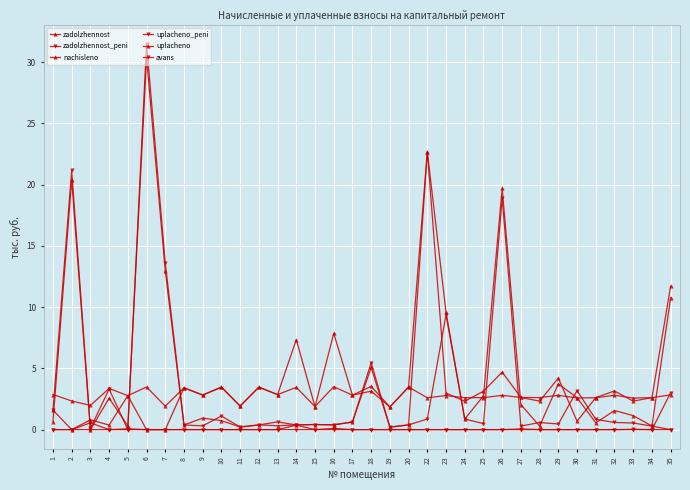

How many data points does each series have?

34